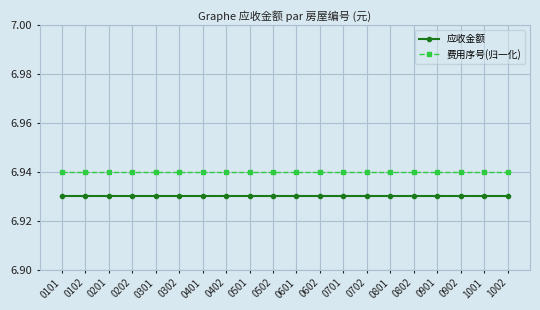

The value of 应收金额 at 0201 is 4.1. True or false?

False